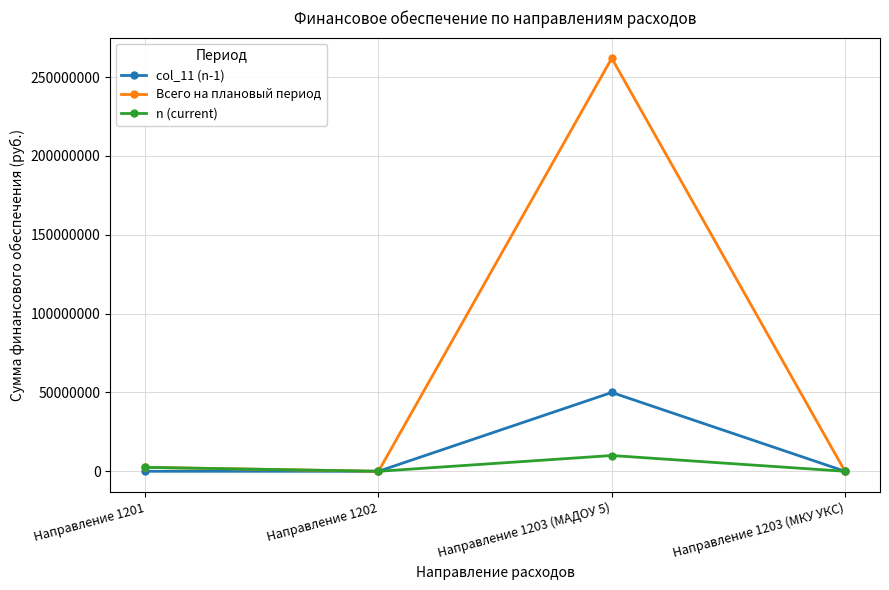

At which category is the sum across all series the highest?

Направление 1203 (МАДОУ 5)